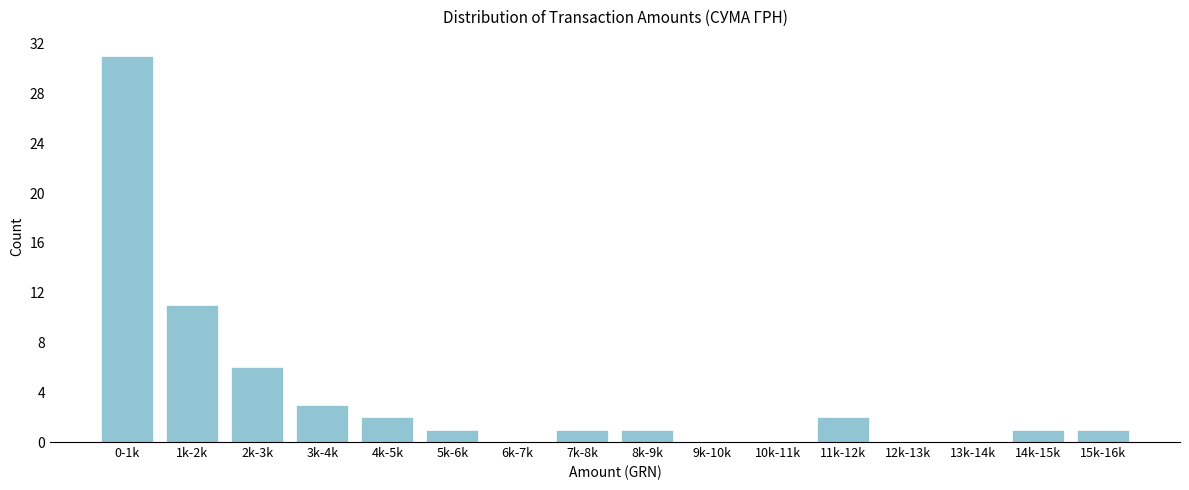

Reading left to right, list all the values displayed in this chart.

0-1k=31	1k-2k=11	2k-3k=6	3k-4k=3	4k-5k=2	5k-6k=1	6k-7k=0	7k-8k=1	8k-9k=1	9k-10k=0	10k-11k=0	11k-12k=2	12k-13k=0	13k-14k=0	14k-15k=1	15k-16k=1